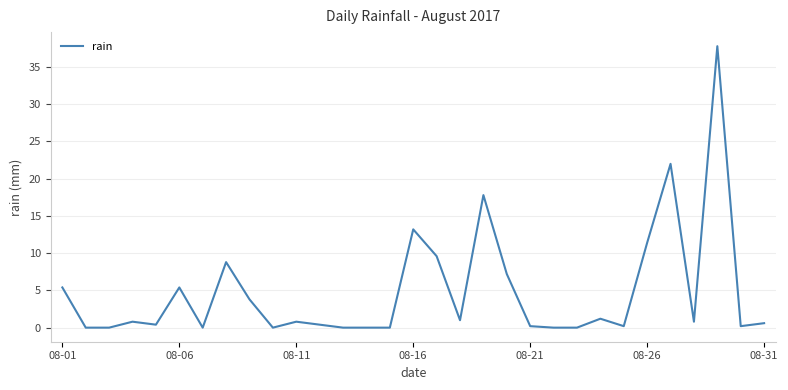

What is the difference between the maximum and minimum values?

37.8